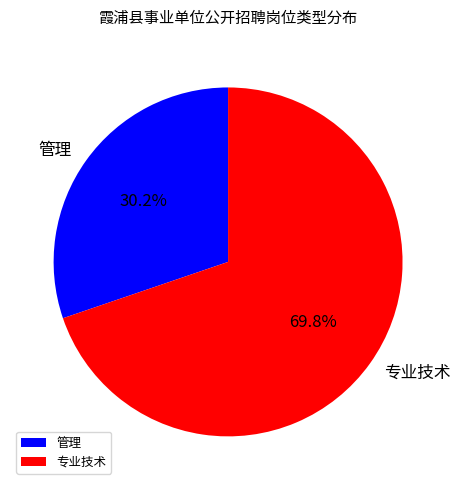

Rank the categories by value from highest to lowest.

专业技术, 管理